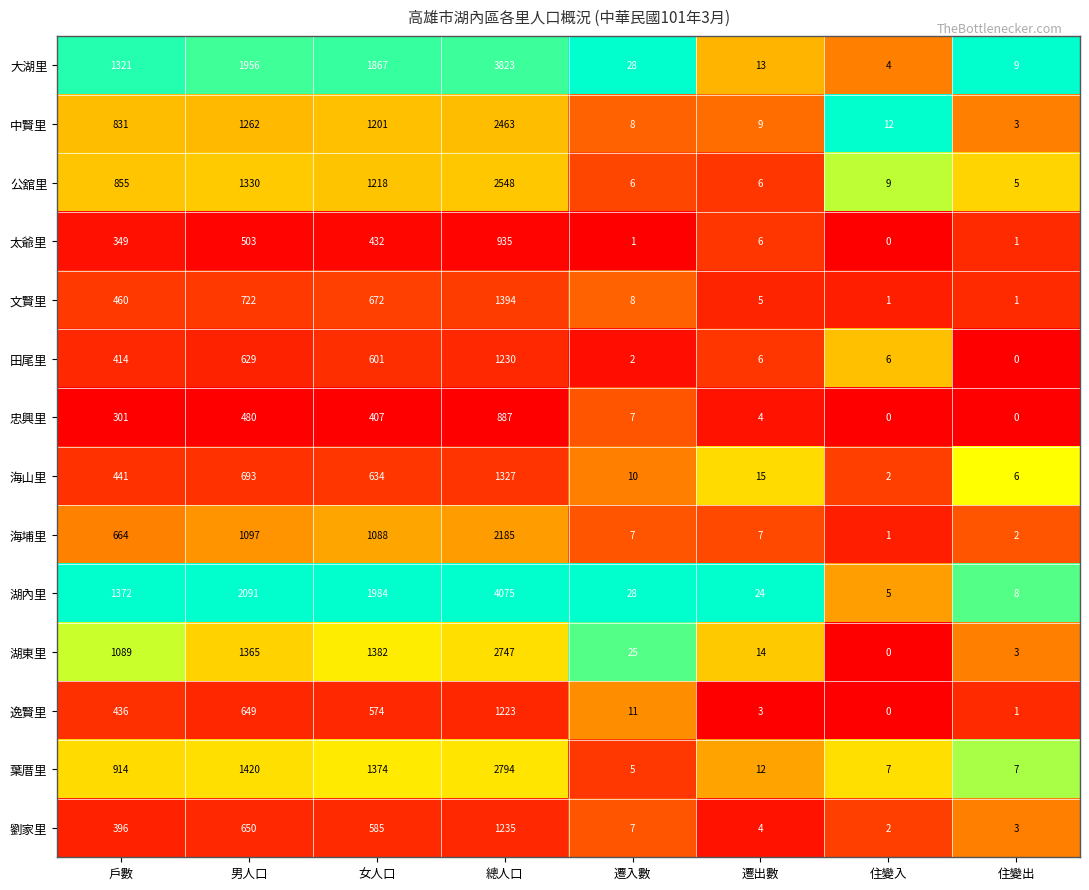

How many distinct data groups are displayed?

14